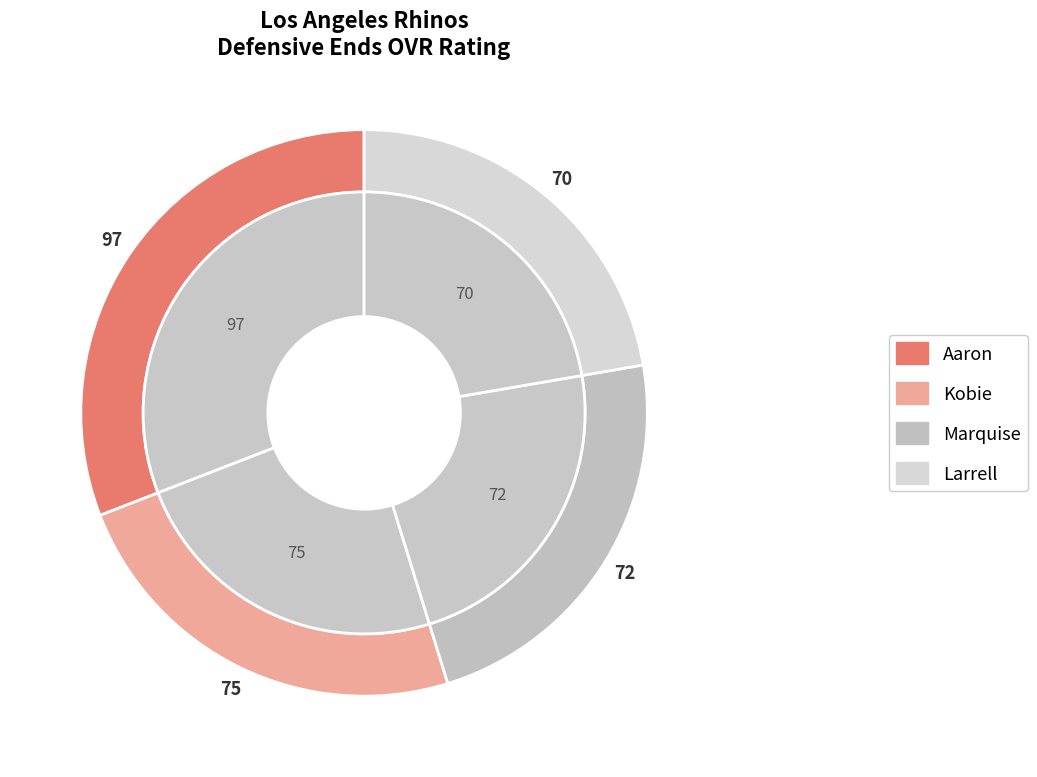

Which category has the biggest portion of the pie?

Aaron